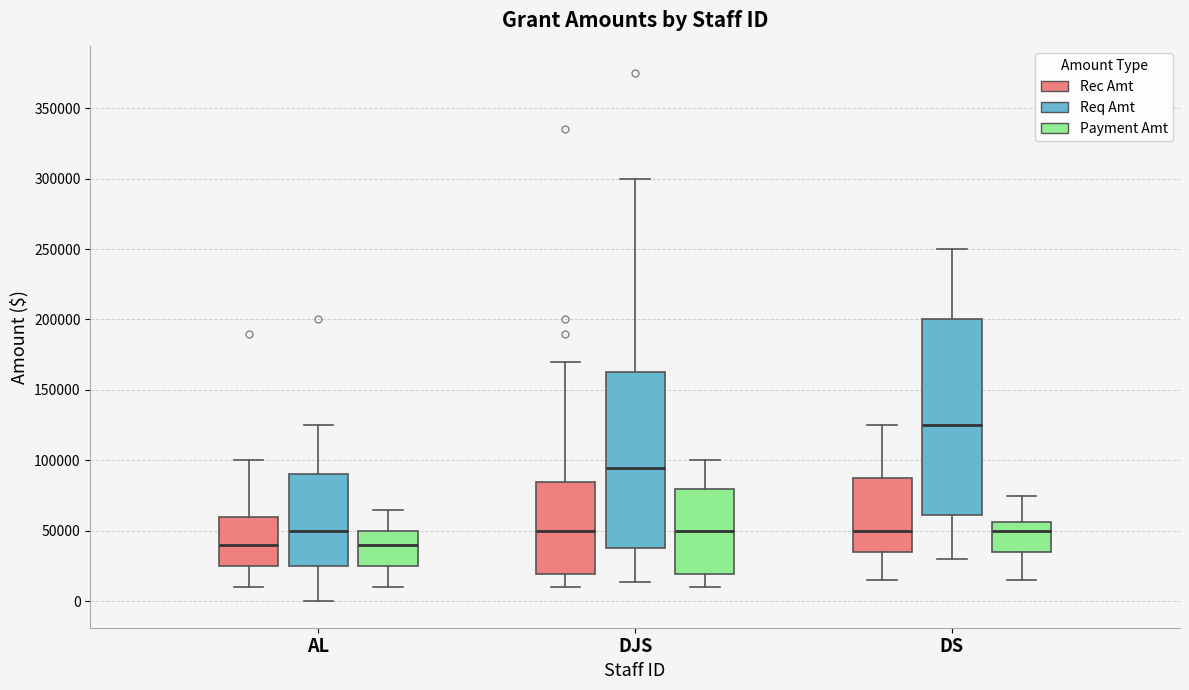

Which box is the tallest, from its lower edge to its upper edge?

DS (Req Amt)